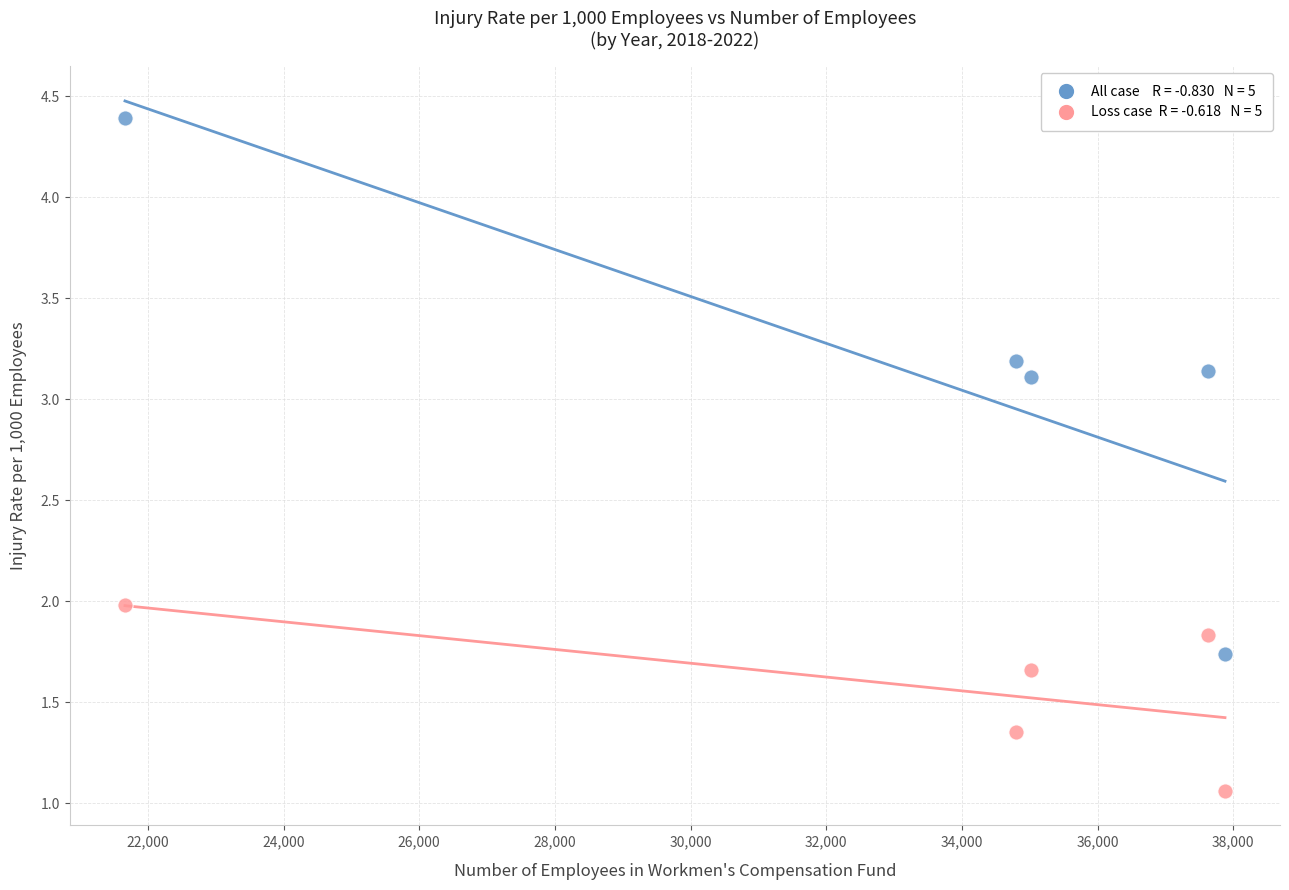

Across all data points, what is the average X value?

33396.0